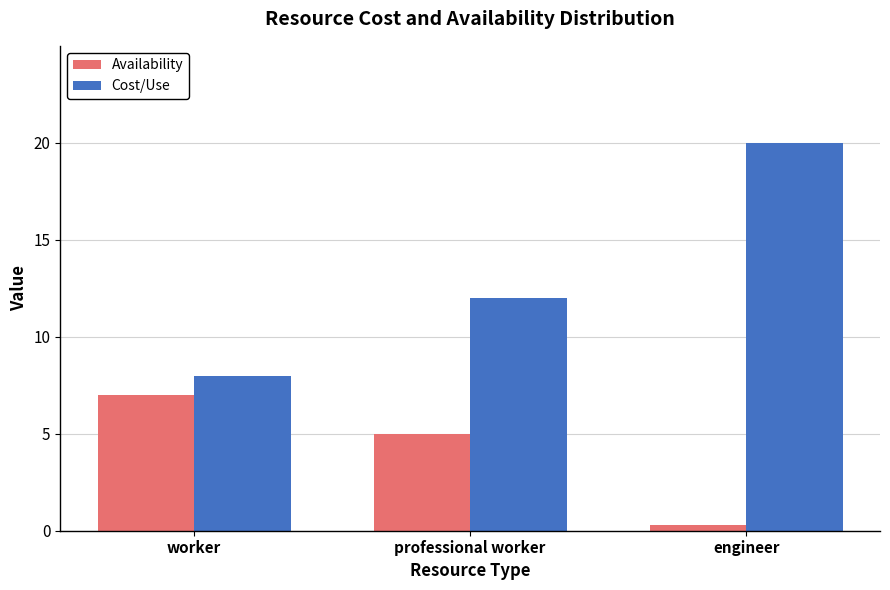

Reading left to right, list all the values displayed in this chart.

Availability: worker=7.0	professional worker=5.0	engineer=0.3
Cost/Use: worker=8.0	professional worker=12.0	engineer=20.0